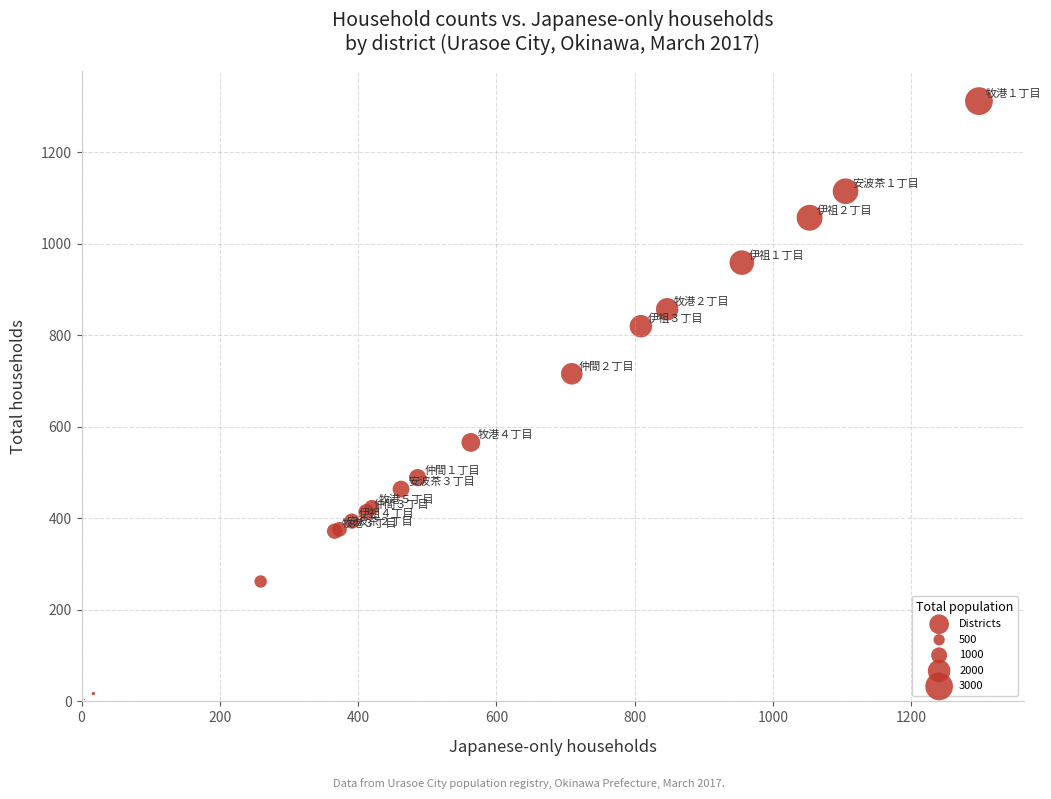

What Y value in the scatter plot is closest to 658?

716